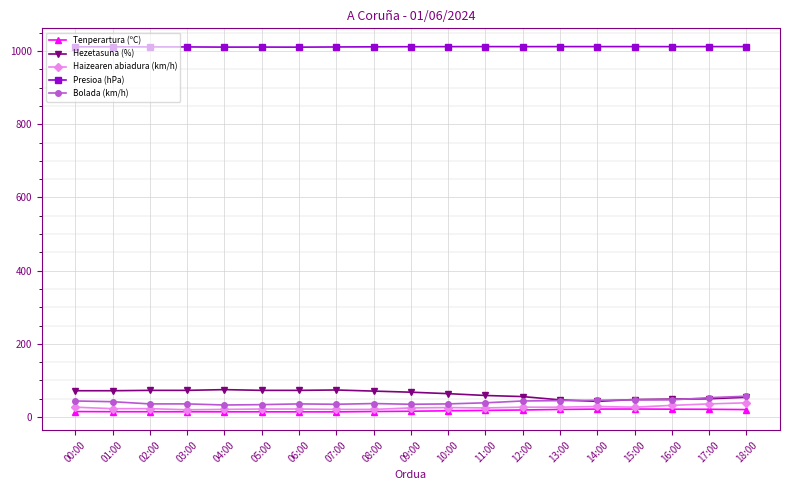

True or false: Haizearen abiadura (km/h) has a value of 23.0 at 02:00.

True